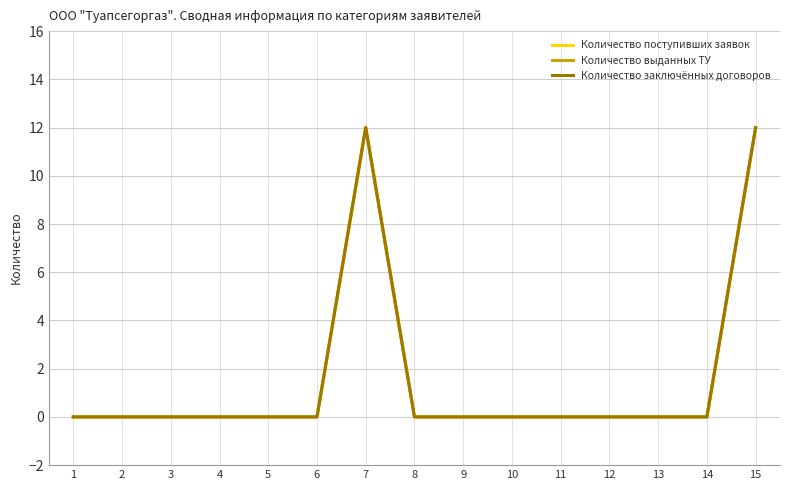

What is the average value of the Количество заключённых договоров series?

2